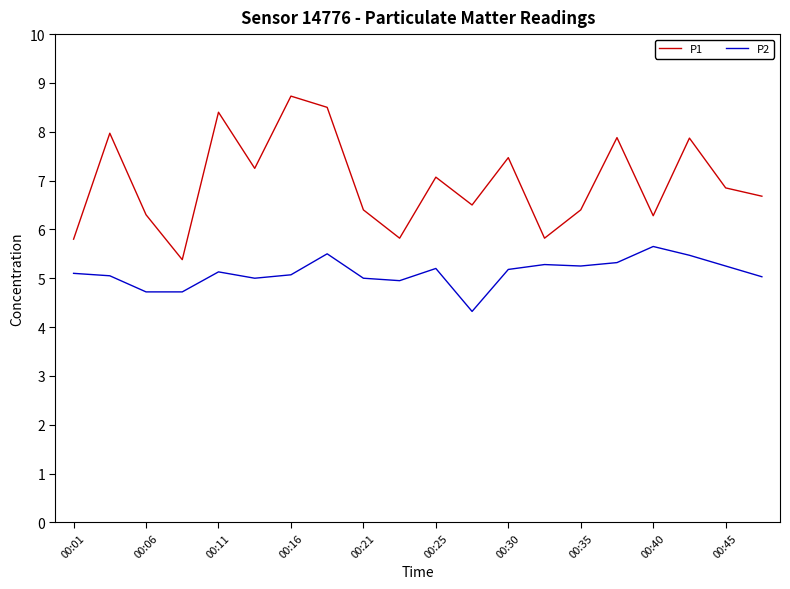

Does the chart display data point markers on the line(s)?

No